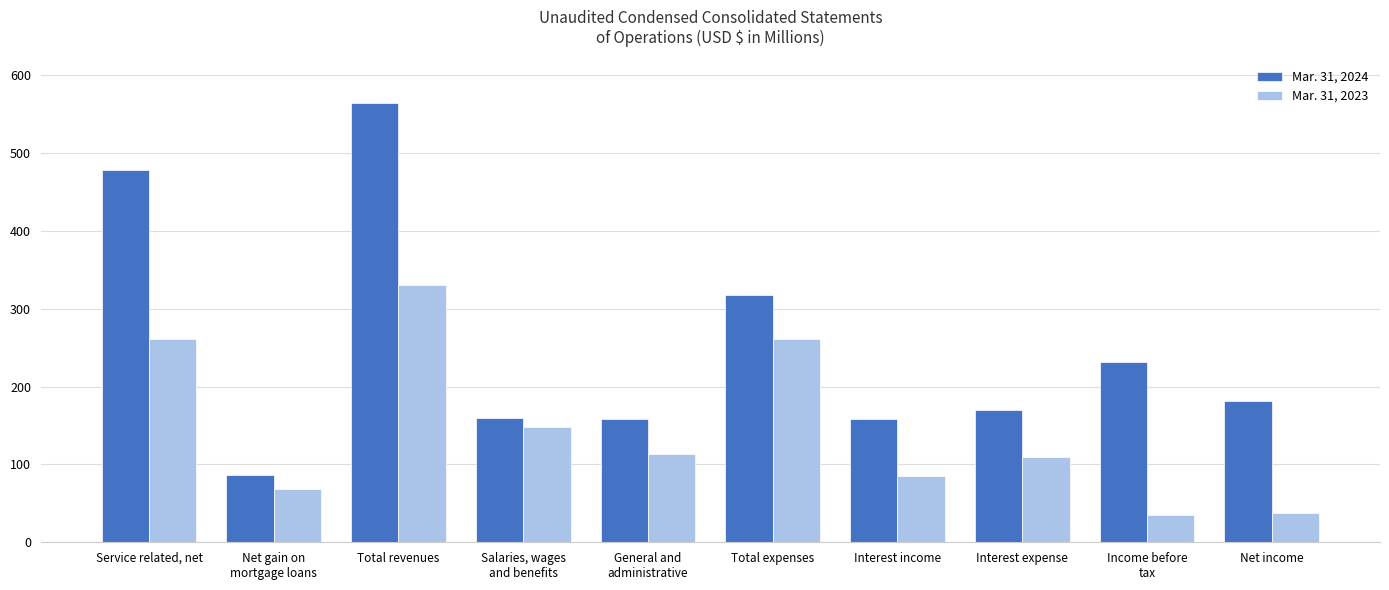

What is the label of the 4th bar from the left?

Salaries, wages
and benefits